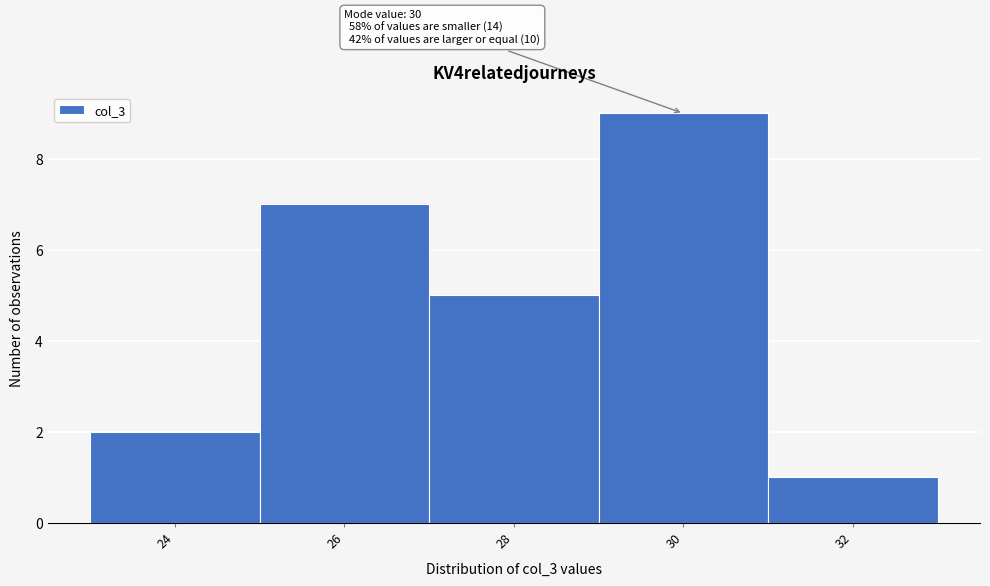

Over which range of the x-axis is the bar tallest?

29 to 31